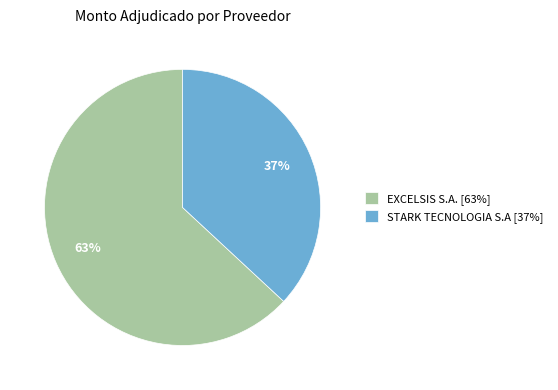

To the nearest percent, what is the difference between the EXCELSIS S.A. and STARK TECNOLOGIA S.A slice percentages?

26%